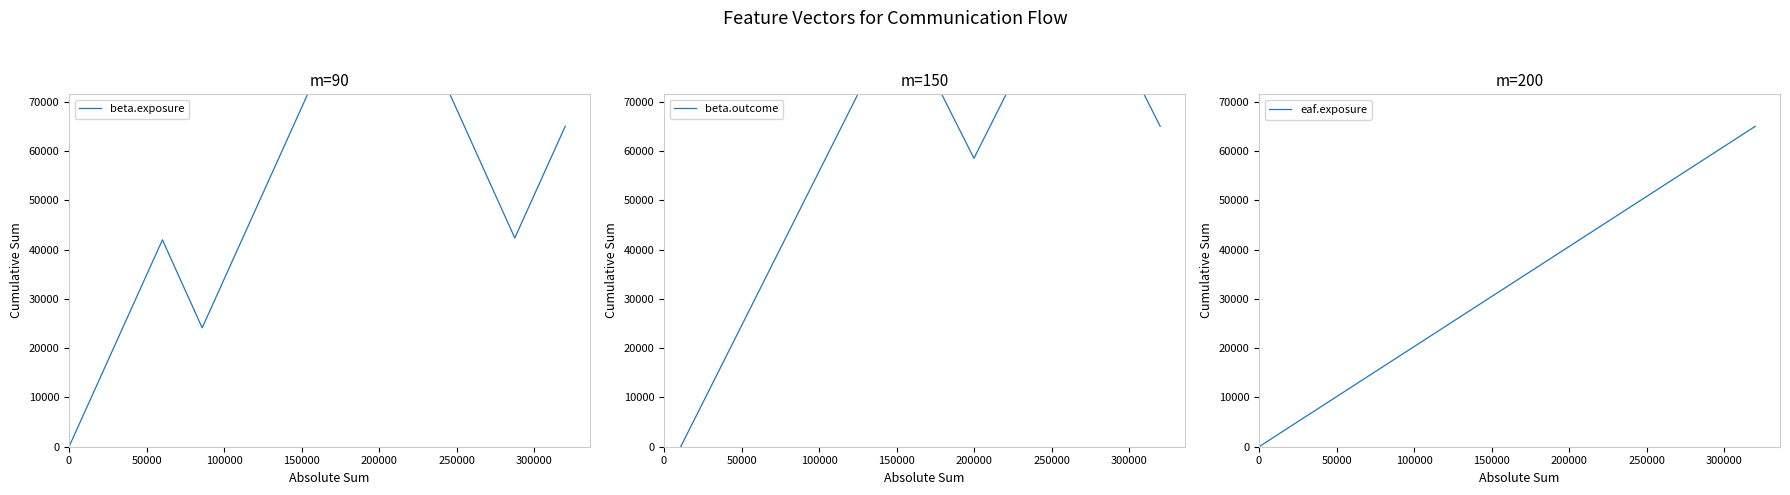

Which series has the widest spread of values?

beta.exposure